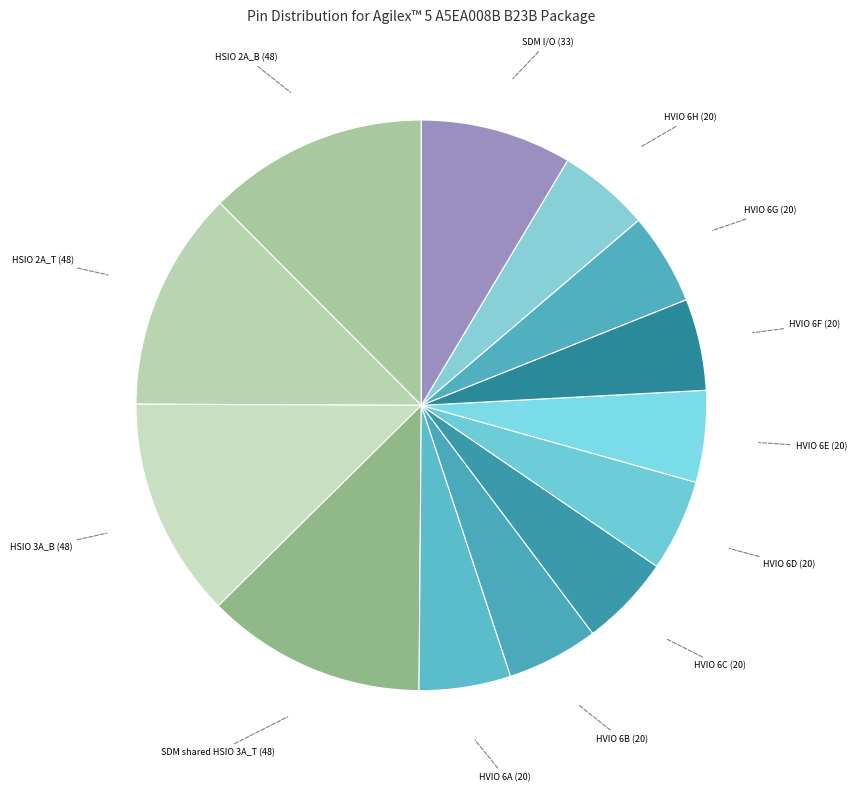

How many slices are in this pie chart?

13